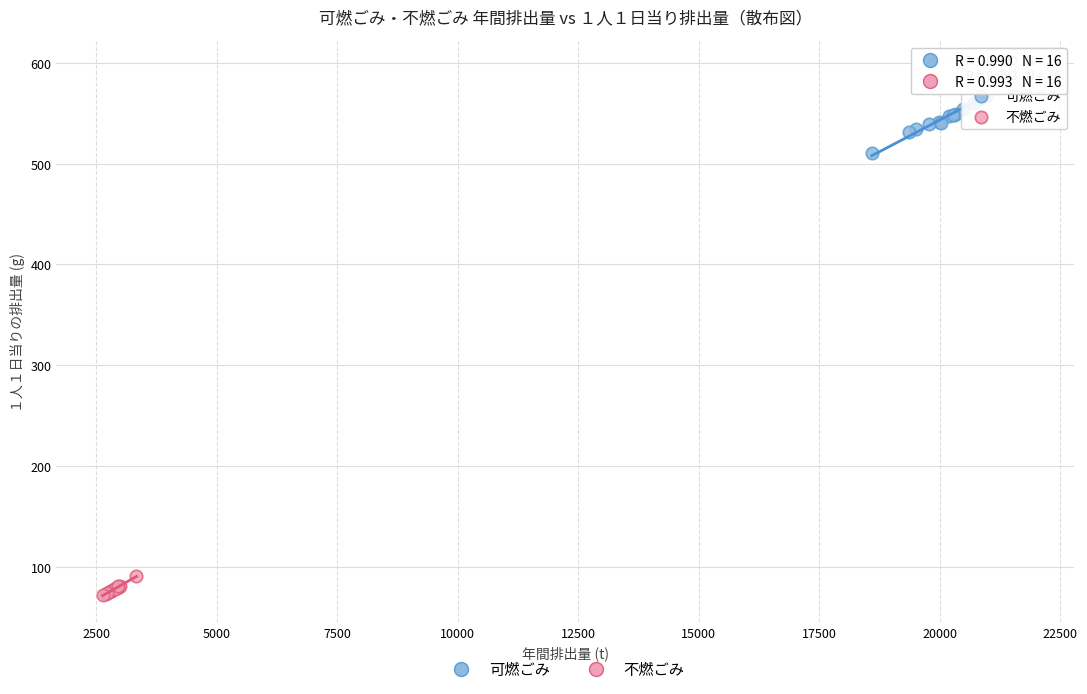

What are all the series names shown in the legend?

可燃ごみ, 不燃ごみ